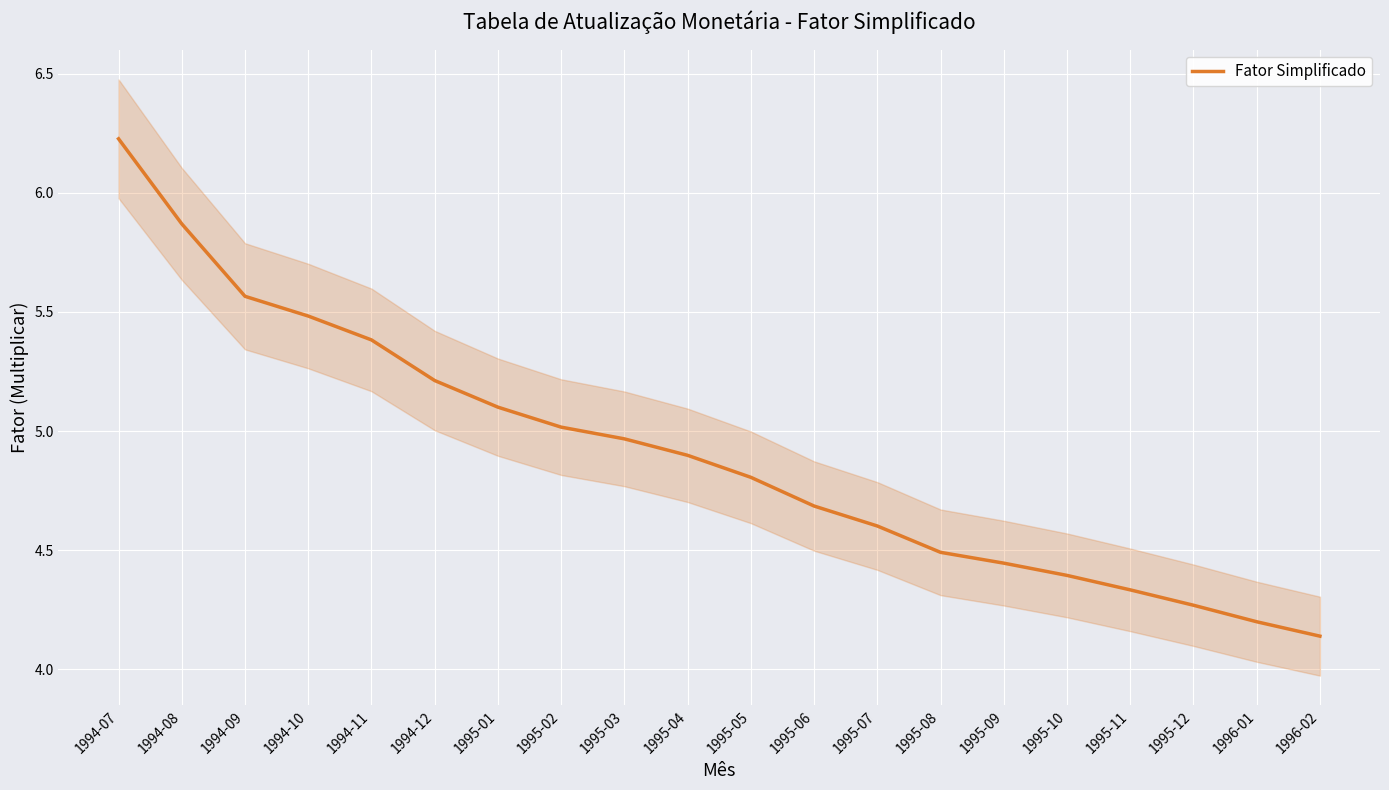

What is the minimum value shown in the chart?

4.1